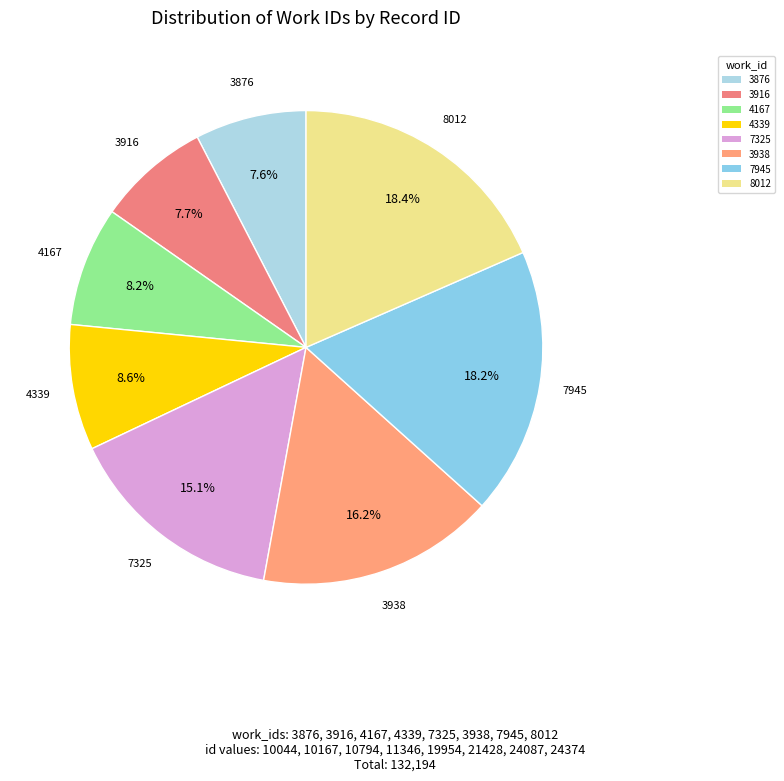

What percentage do 4339 and 3938 together represent?

24.8%